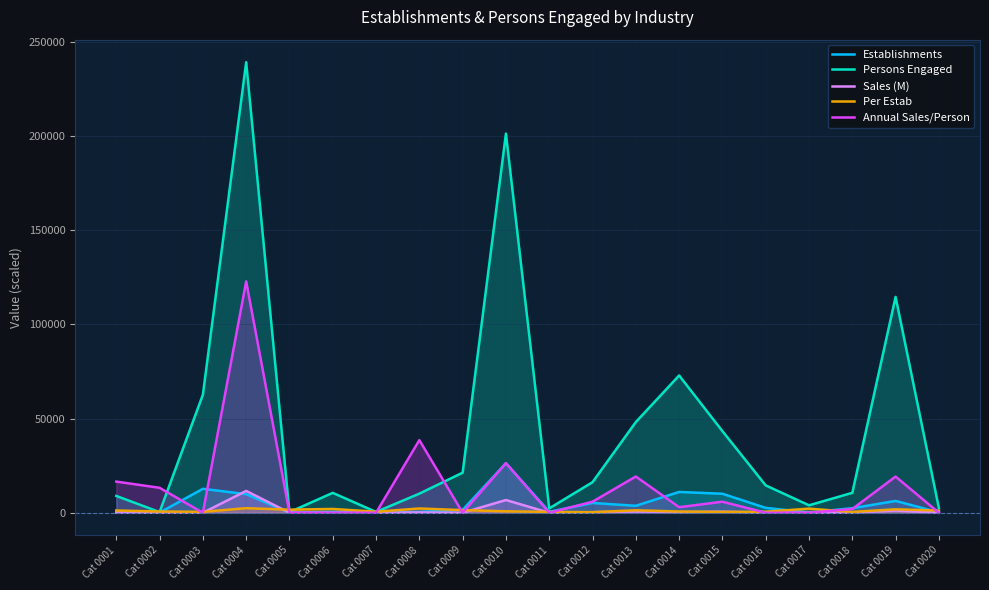

How many data points does each series have?

20